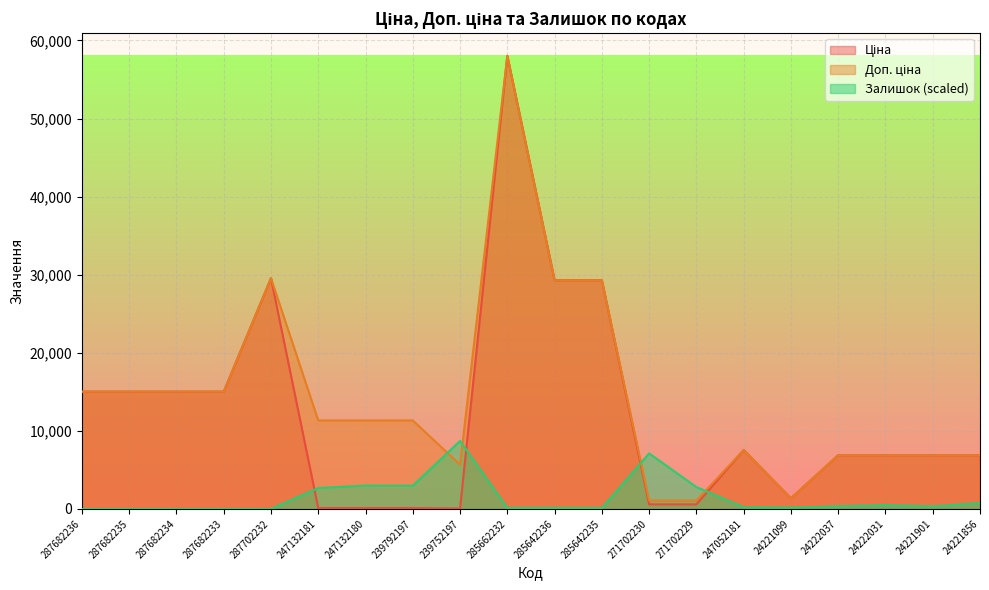

List the labels in order of Доп. ціна value, smallest first.

271702230, 271702229, 24221099, 239752197, 24222037, 24222031, 24221901, 24221856, 247052181, 247132181, 247132180, 239792197, 287682236, 287682235, 287682234, 287682233, 285642236, 285642235, 287702232, 285662232